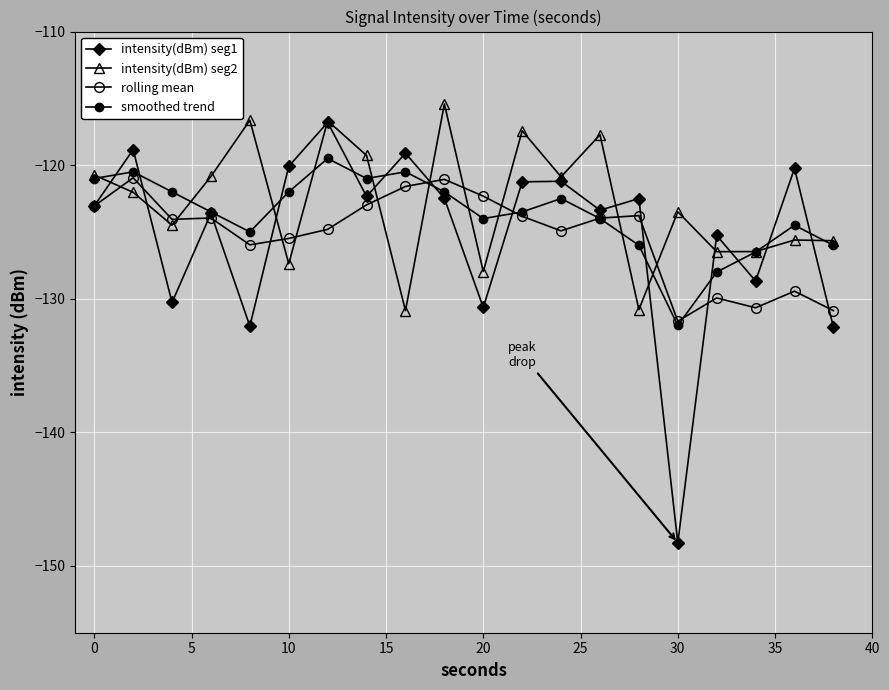

True or false: rolling mean and intensity(dBm) seg1 cross at least once.

True